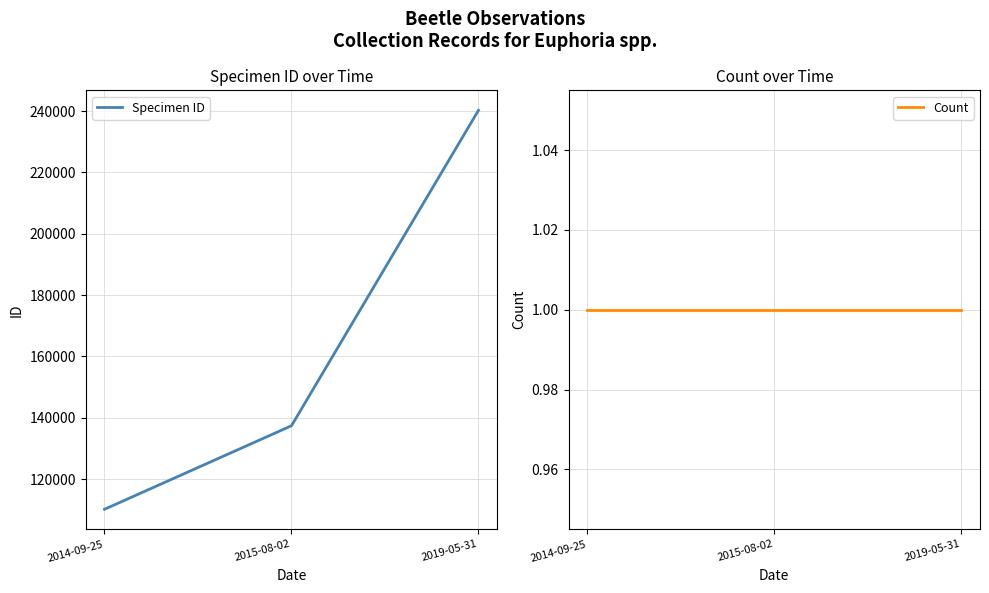

Is the value of Count at 2014-09-25 greater than the value of Specimen ID at 2014-09-25?

No